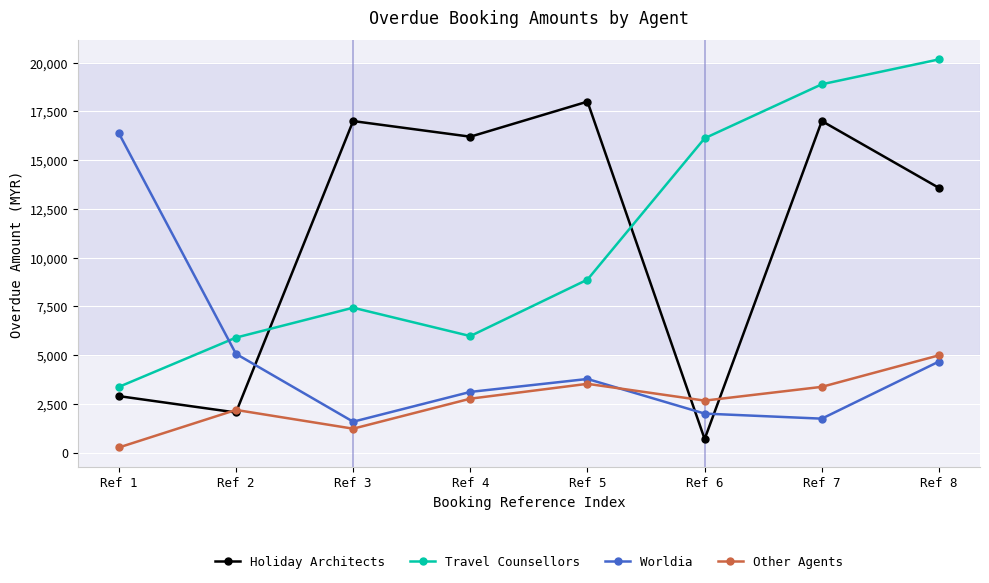

Rank the series by their maximum value, from highest to lowest.

Travel Counsellors, Holiday Architects, Worldia, Other Agents